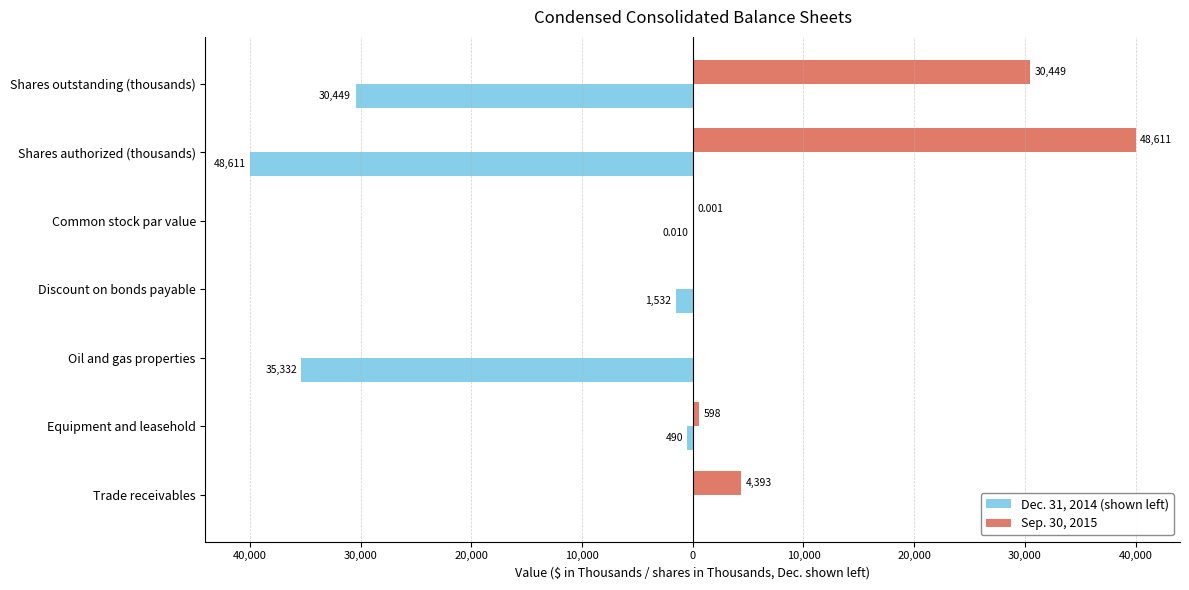

What are all the series names shown in the legend?

Dec. 31, 2014 (shown left), Sep. 30, 2015